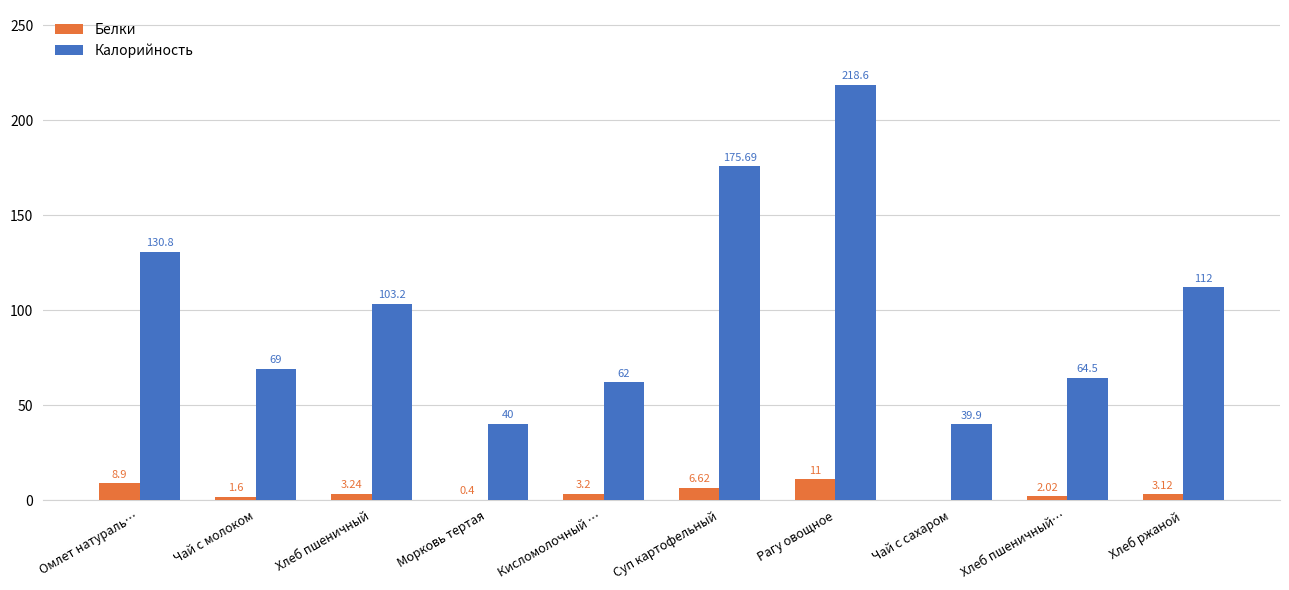

Between Морковь тертая and Суп картофельный, which series saw the biggest shift?

Калорийность